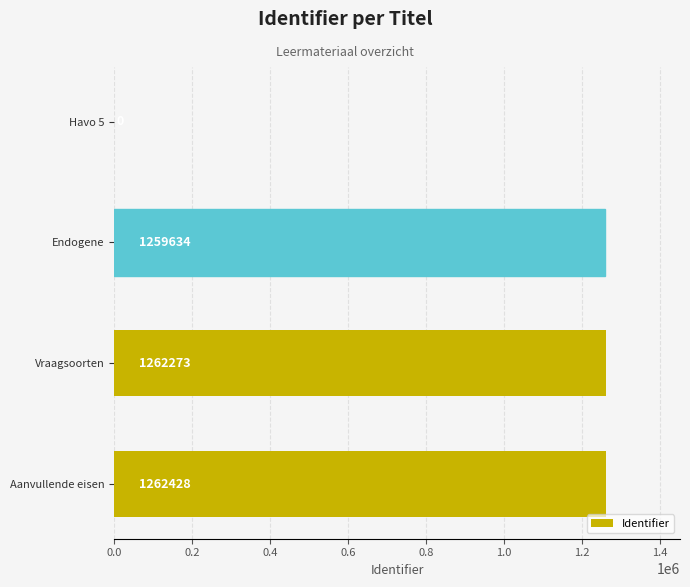

What is the sum of the values at Vraagsoorten and Havo 5?

1262273